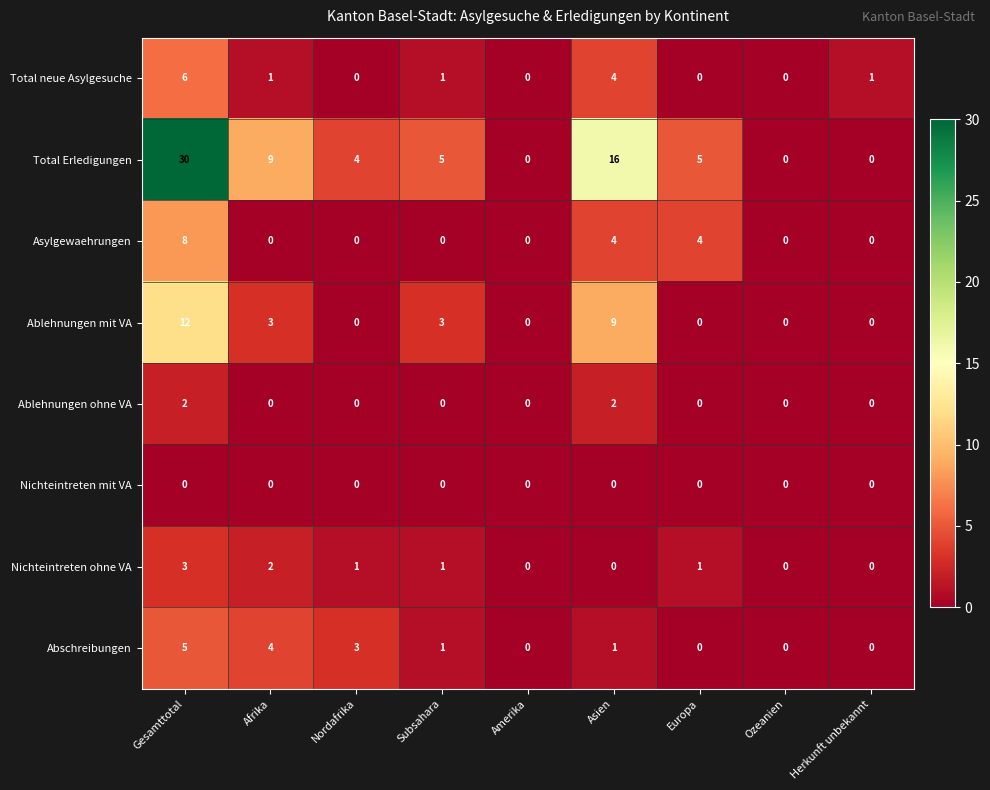

What is the difference between the maximum and minimum values in the Abschreibungen series?

5